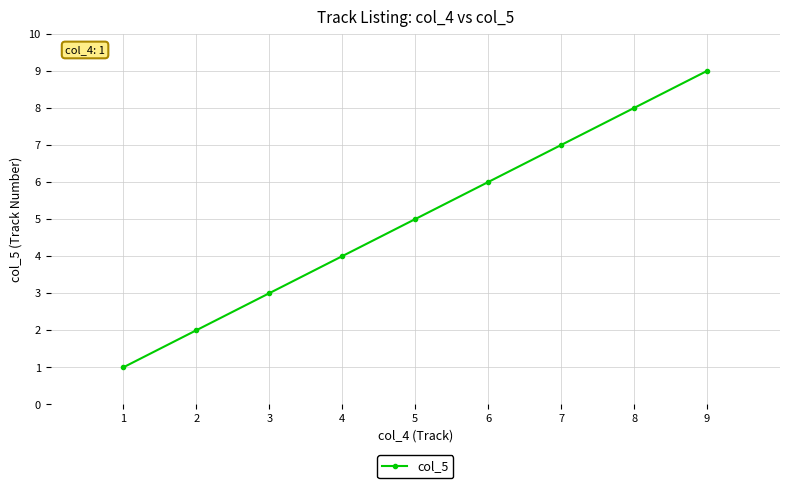

Is it true that the value at 8 is 3?

False